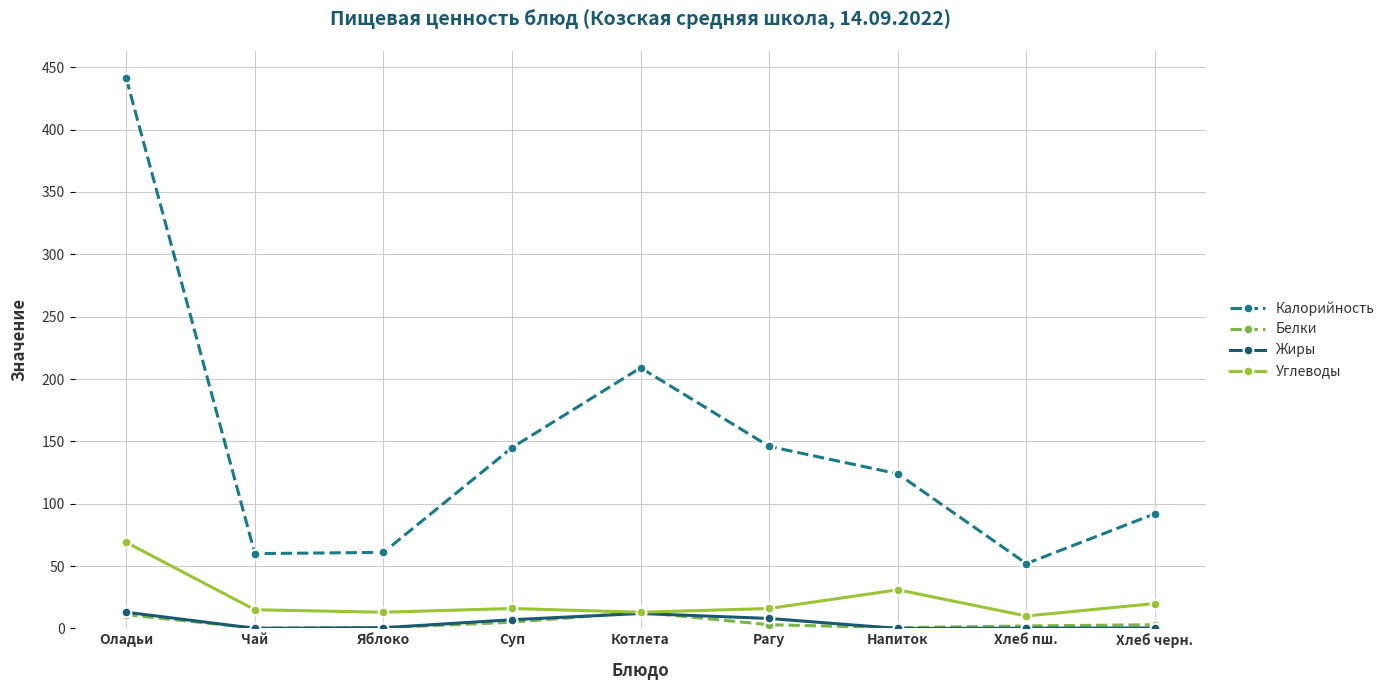

What is the difference between the highest and lowest values at Оладьи?

430.0